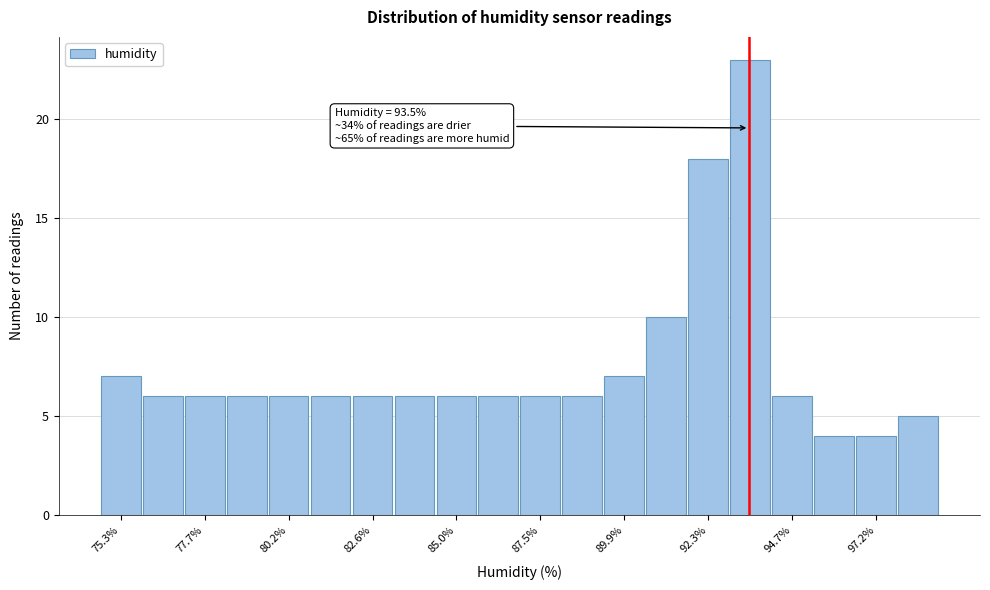

Read against the x-axis, roughly where is the centre of the tallest bar?

93.5